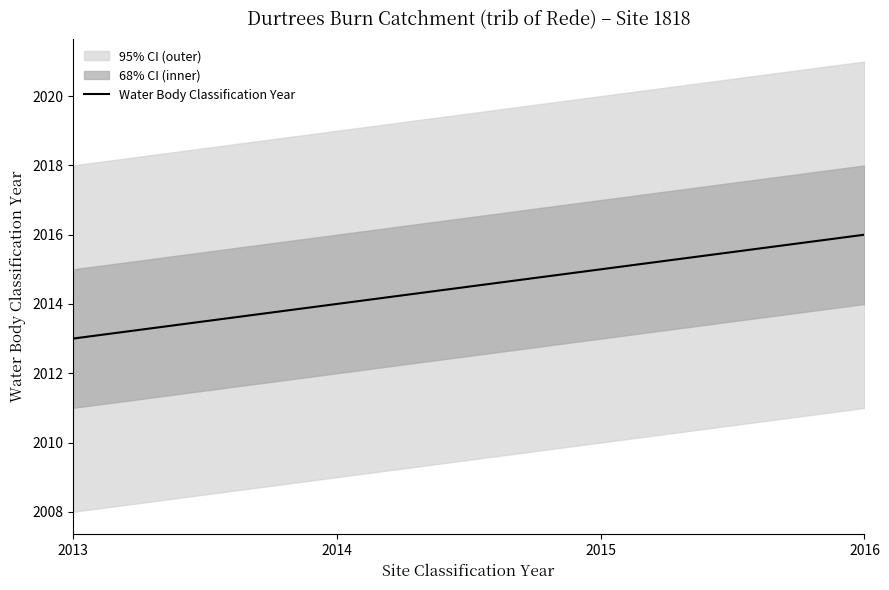

Where is the data nearest to the value 2014?

2014